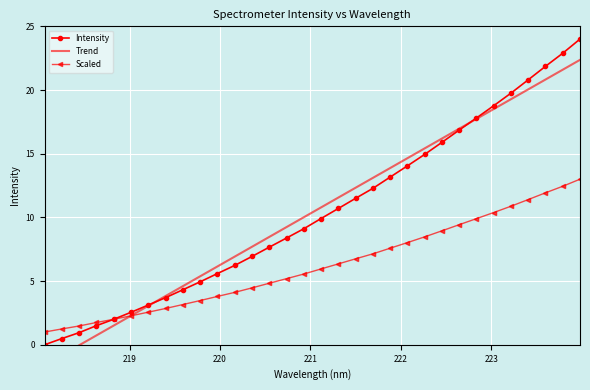

What is the highest value of the Scaled series?

13.0